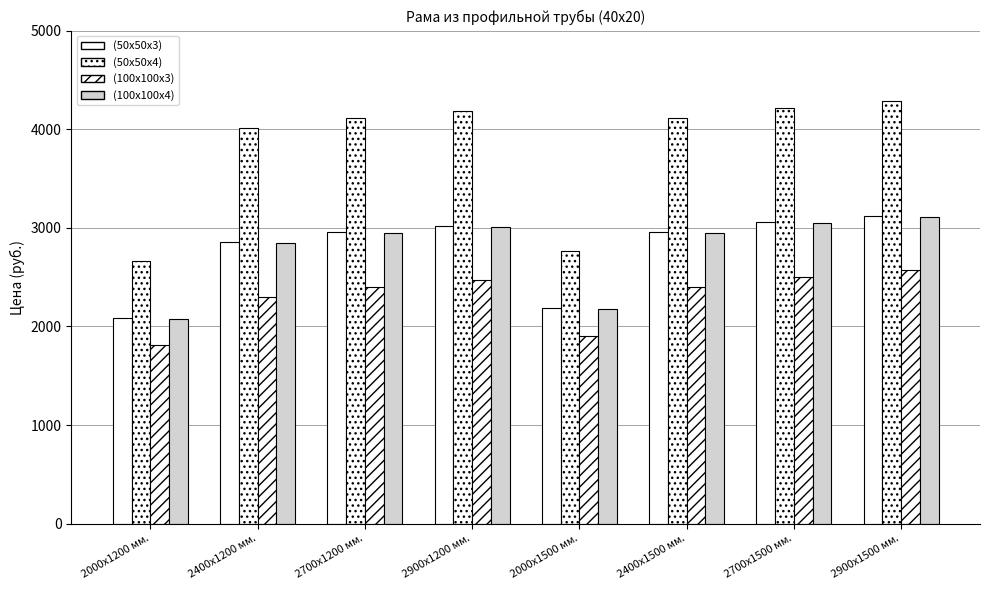

How many values in the (50х50х3) series are below 2956?

3